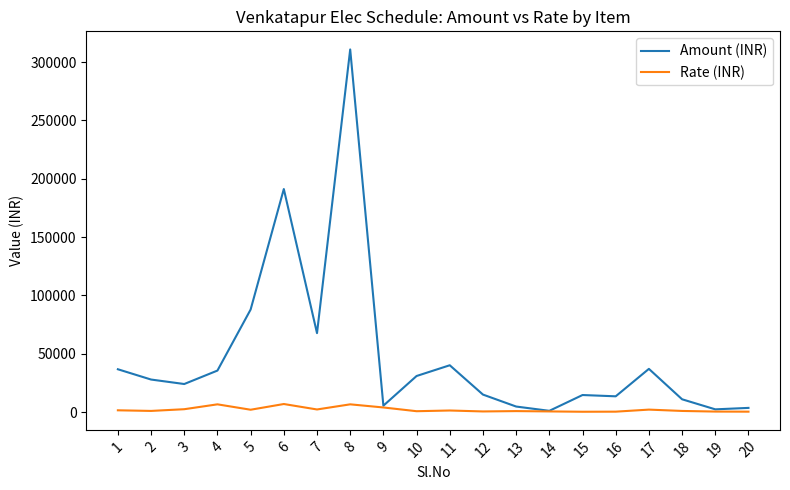

What is the greatest value displayed?

310857.8